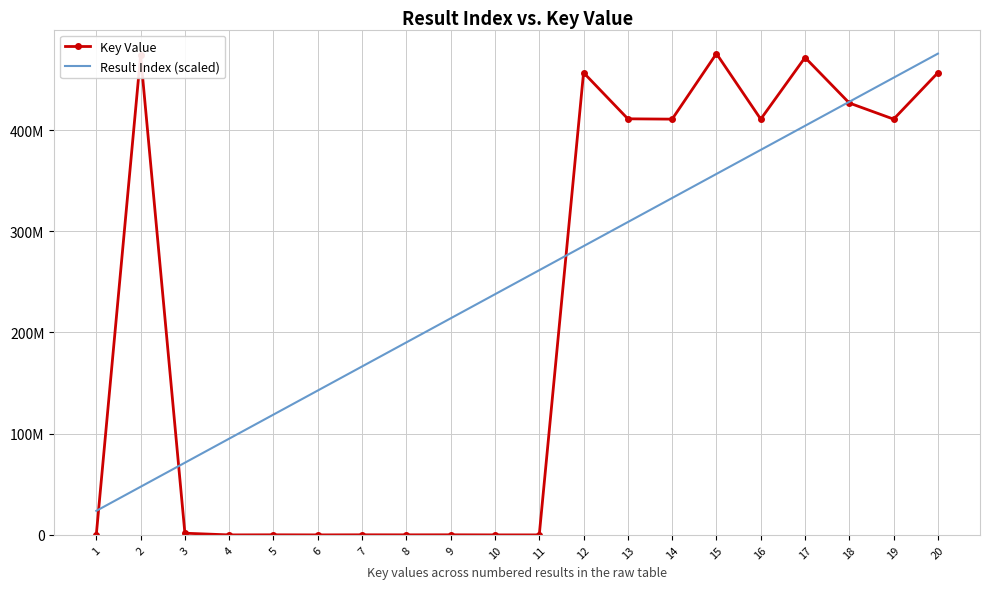

What are all the series names shown in the legend?

Key Value, Result Index (scaled)